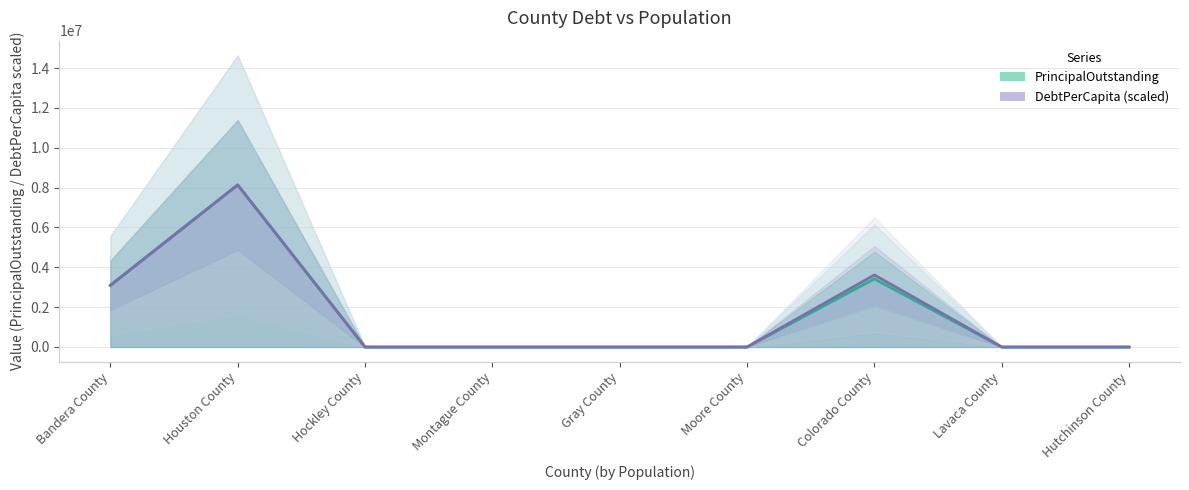

What are all the series names shown in the legend?

PrincipalOutstanding, DebtPerCapita